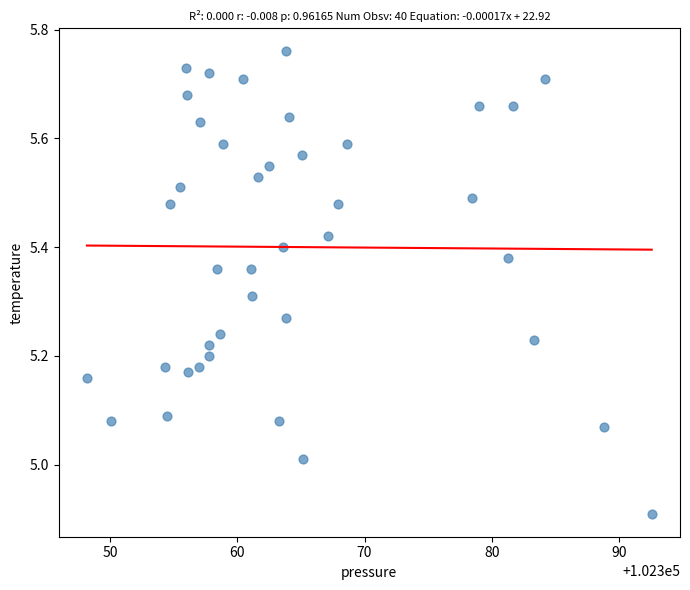

What is the range of X values (max minus min)?

44.4